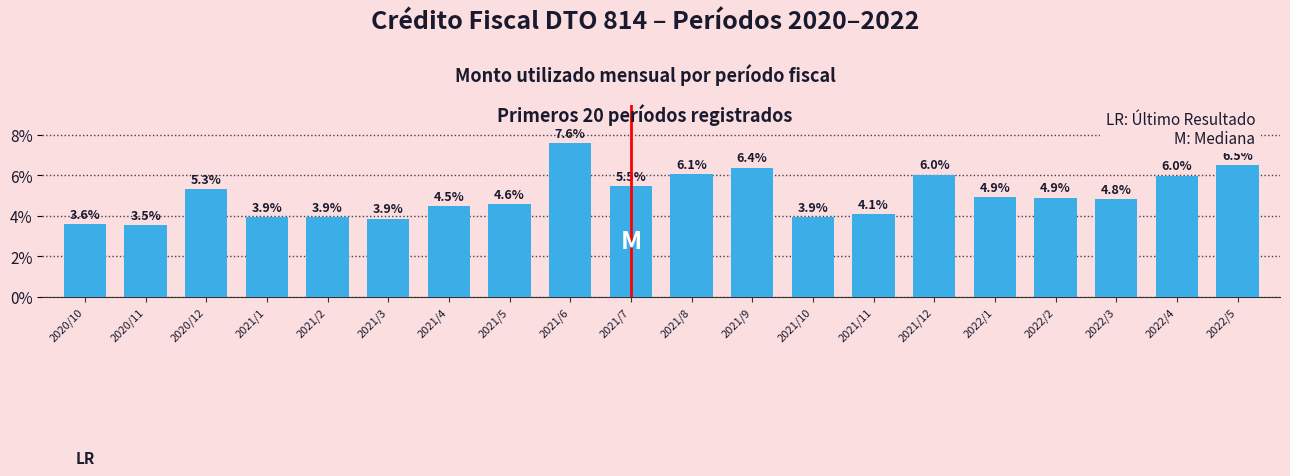

Approximately how many times larger is the value at 2021/2 compared to 2022/4?

0.7